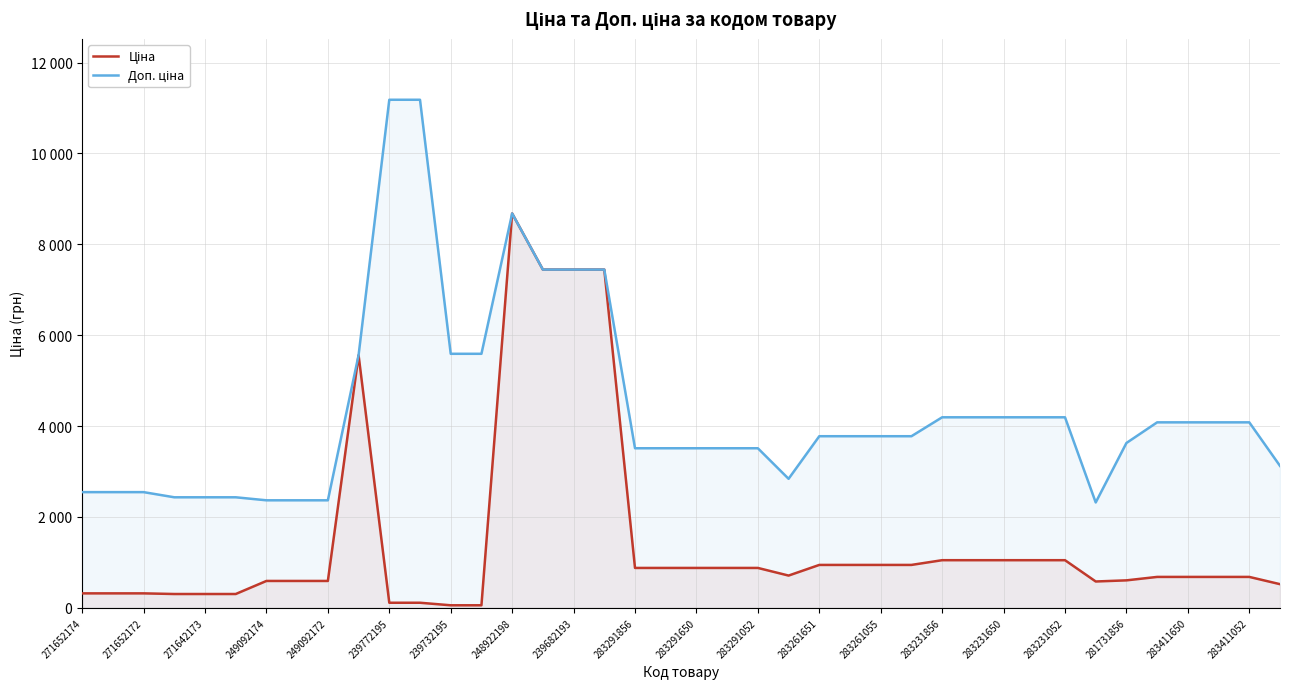

What is the sum of the Доп. ціна values at 36 and 25?

7859.2